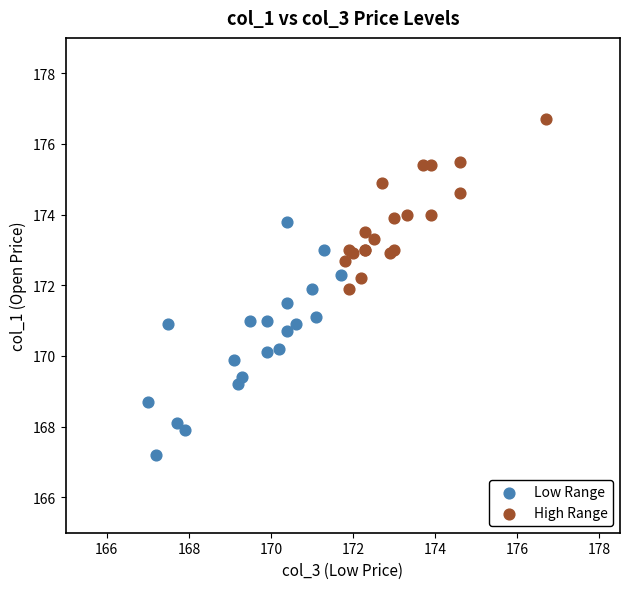

Which series reaches the maximum Y coordinate?

High Range